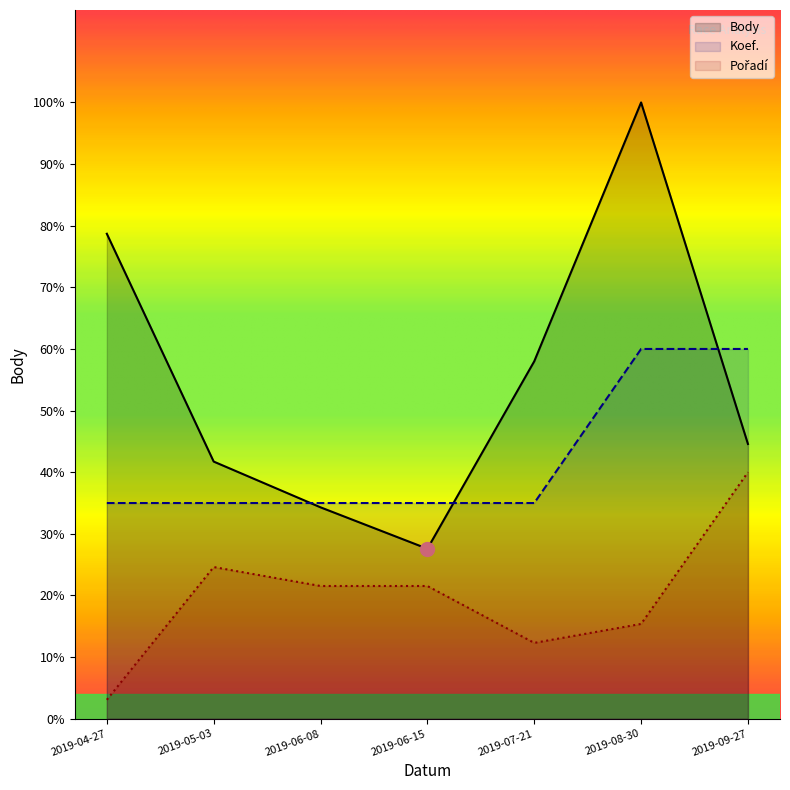

Is the value of Body at 2019-07-21 greater than the value of Pořadí at 2019-05-03?

Yes